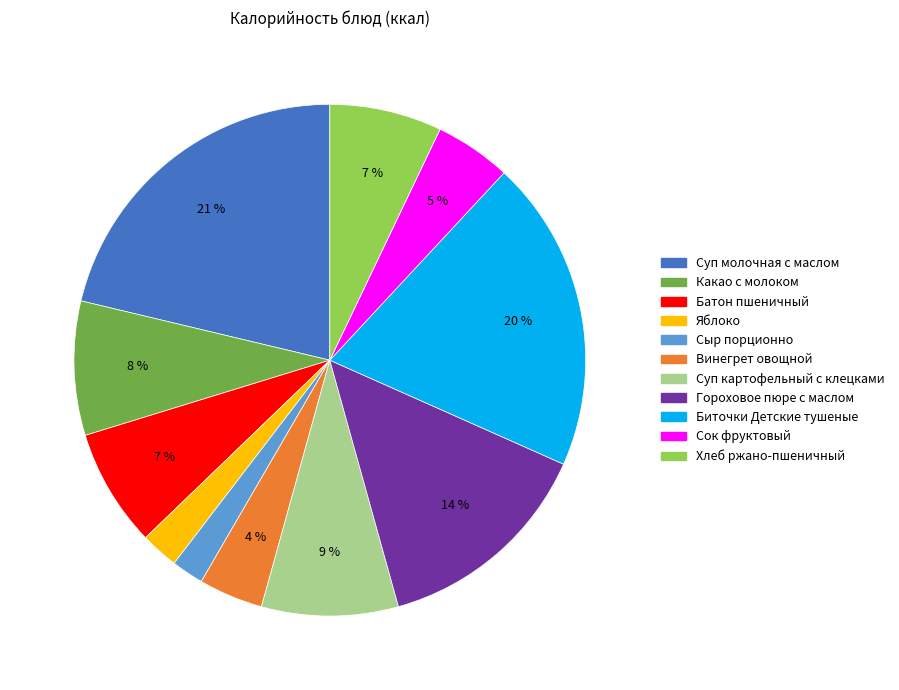

To the nearest percent, what is the average slice percentage?

9%